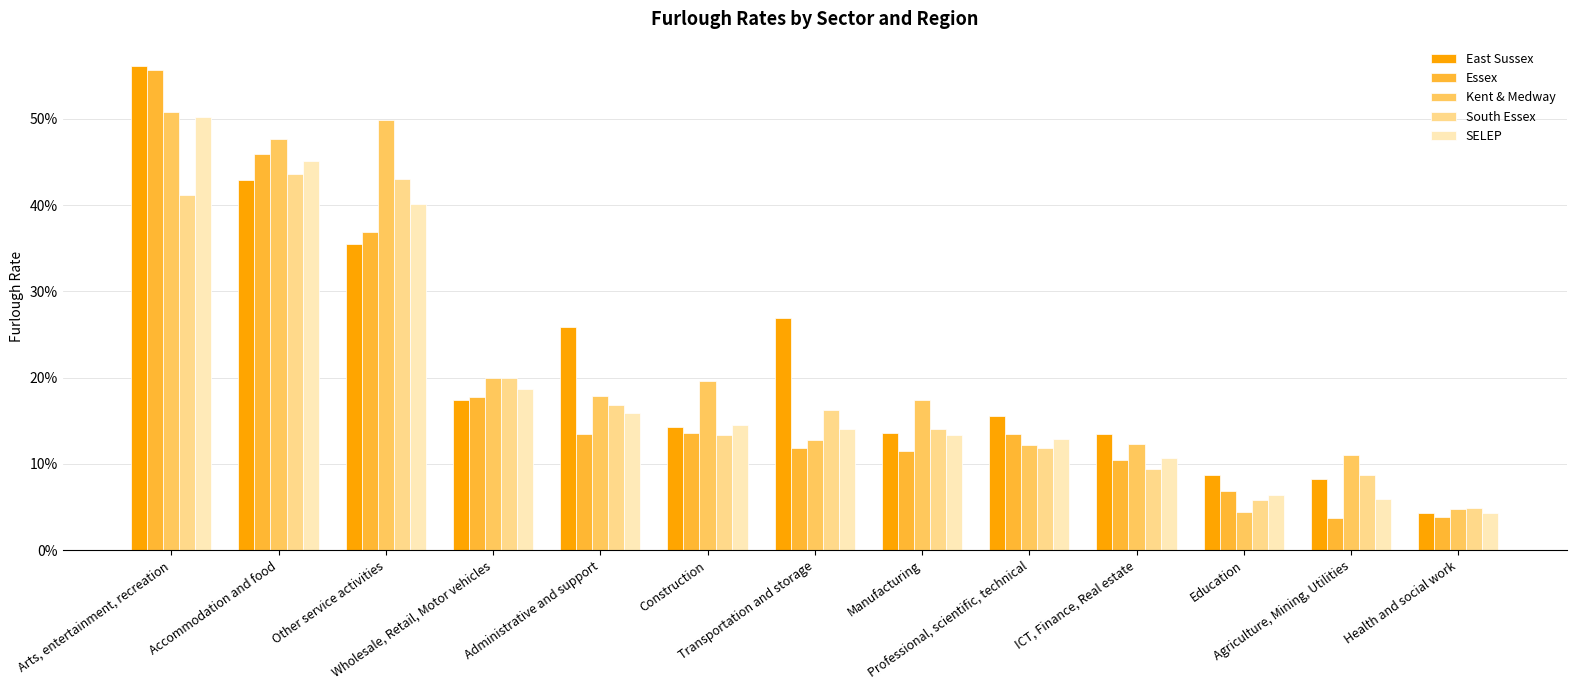

Reading left to right, extract all data points from this chart.

East Sussex: 0.6	0.4	0.4	0.2	0.3	0.1	0.3	0.1	0.2	0.1	0.1	0.1	0.0
Essex: 0.6	0.5	0.4	0.2	0.1	0.1	0.1	0.1	0.1	0.1	0.1	0.0	0.0
Kent & Medway: 0.5	0.5	0.5	0.2	0.2	0.2	0.1	0.2	0.1	0.1	0.0	0.1	0.0
South Essex: 0.4	0.4	0.4	0.2	0.2	0.1	0.2	0.1	0.1	0.1	0.1	0.1	0.0
SELEP: 0.5	0.5	0.4	0.2	0.2	0.1	0.1	0.1	0.1	0.1	0.1	0.1	0.0